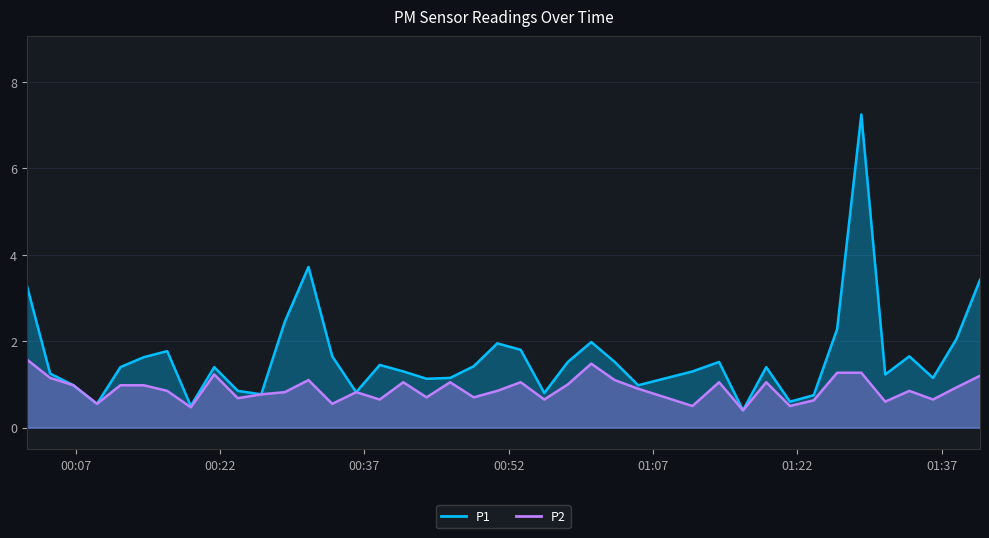

What is the label of the 32nd point from the left?

2023-06-19T01:21:14